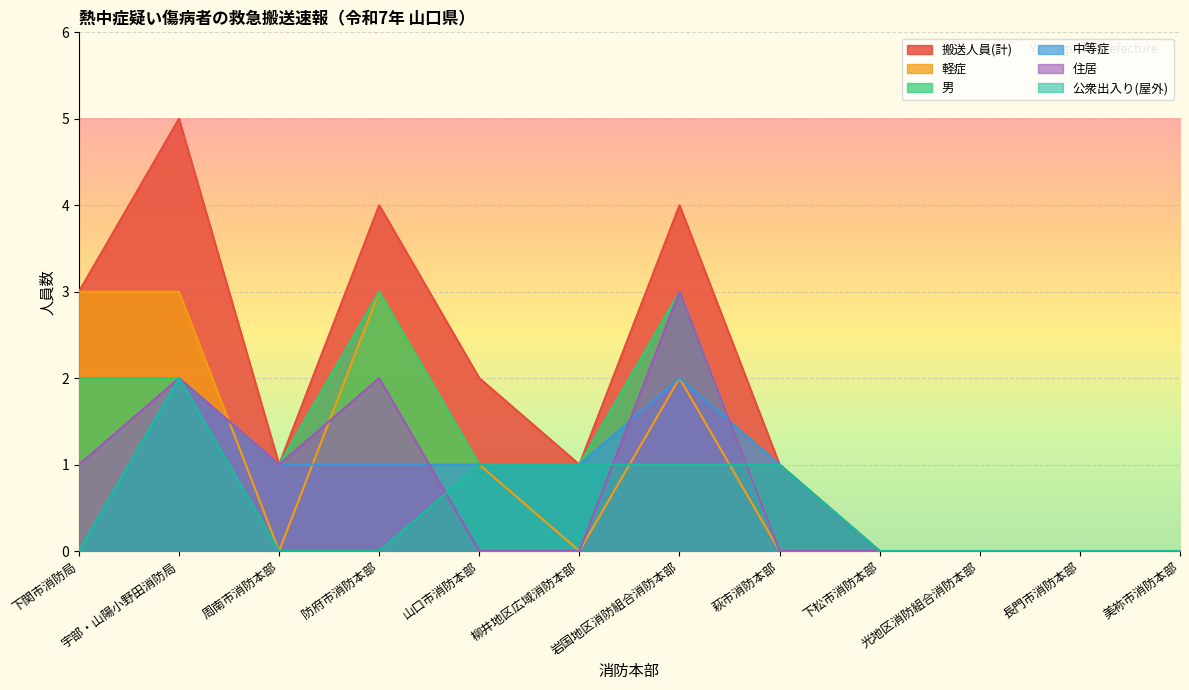

What is the value of the 中等症 point at the 6th from the left?

1